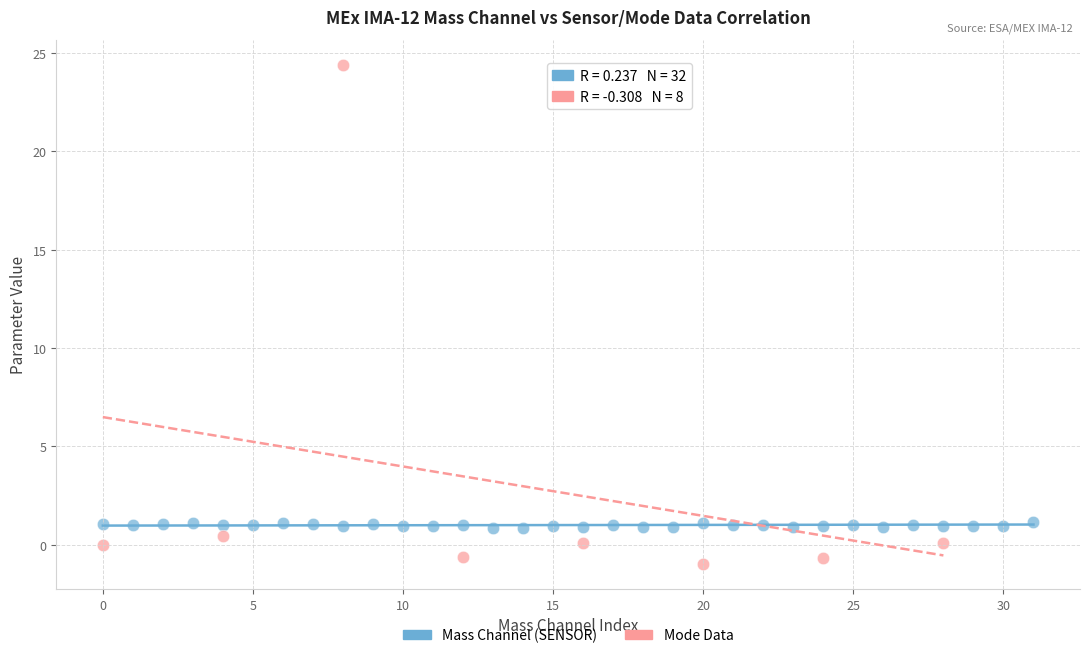

Which series contains the lowest Y value?

Mode Data